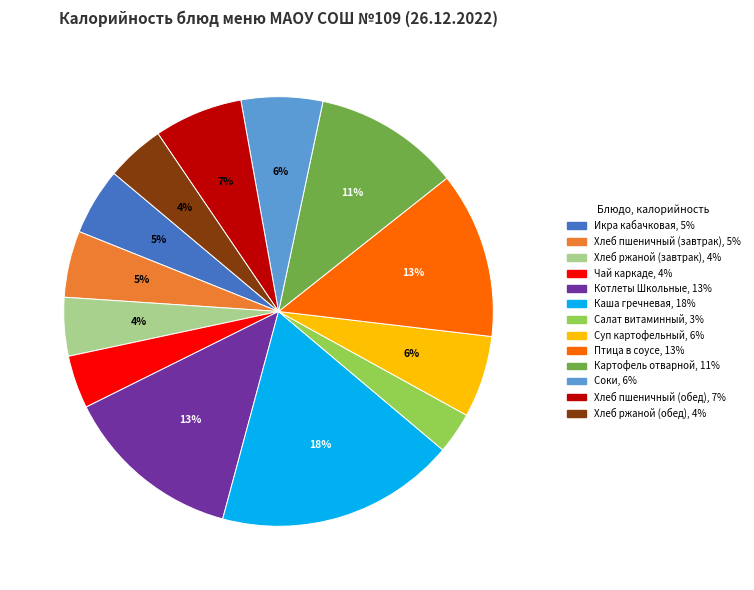

Is it true that Хлеб пшеничный (завтрак) is 5% of the pie?

True